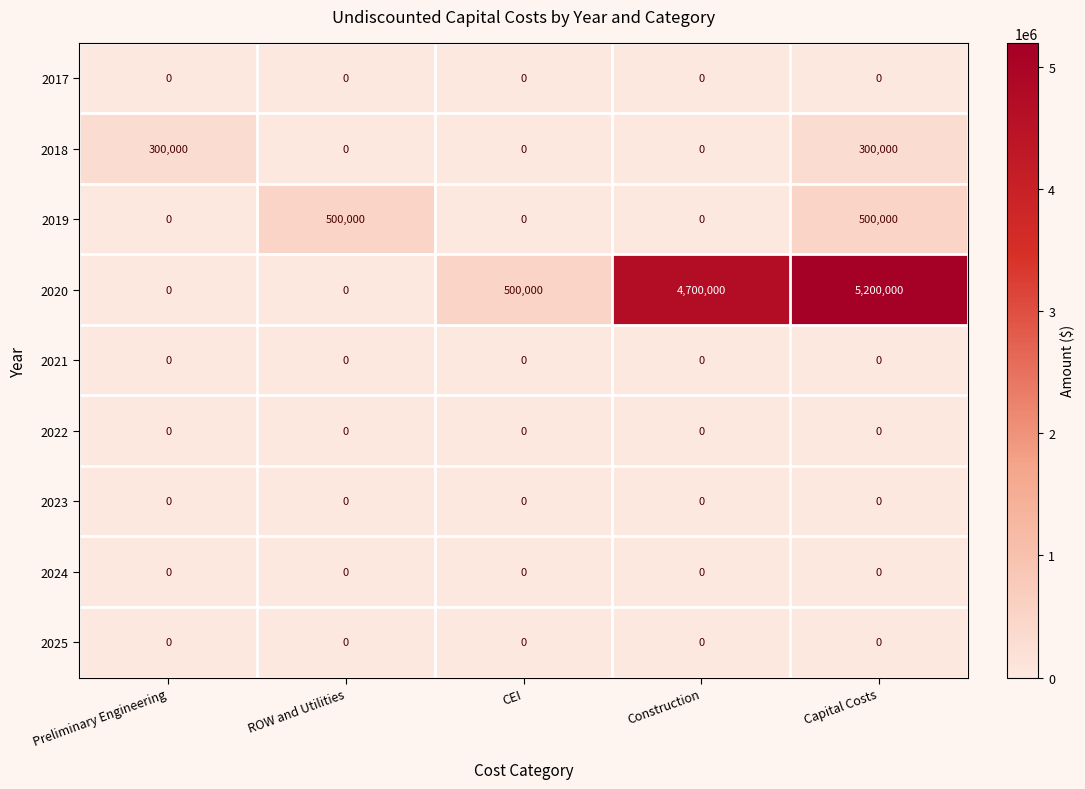

At which category is the sum across all series the highest?

Capital Costs